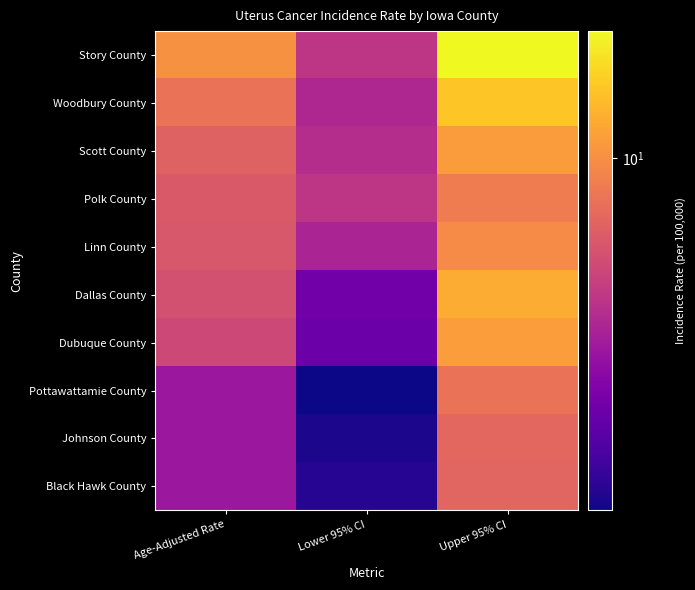

Which series changed the most between Age-Adjusted Rate and Upper 95% CI?

Story County